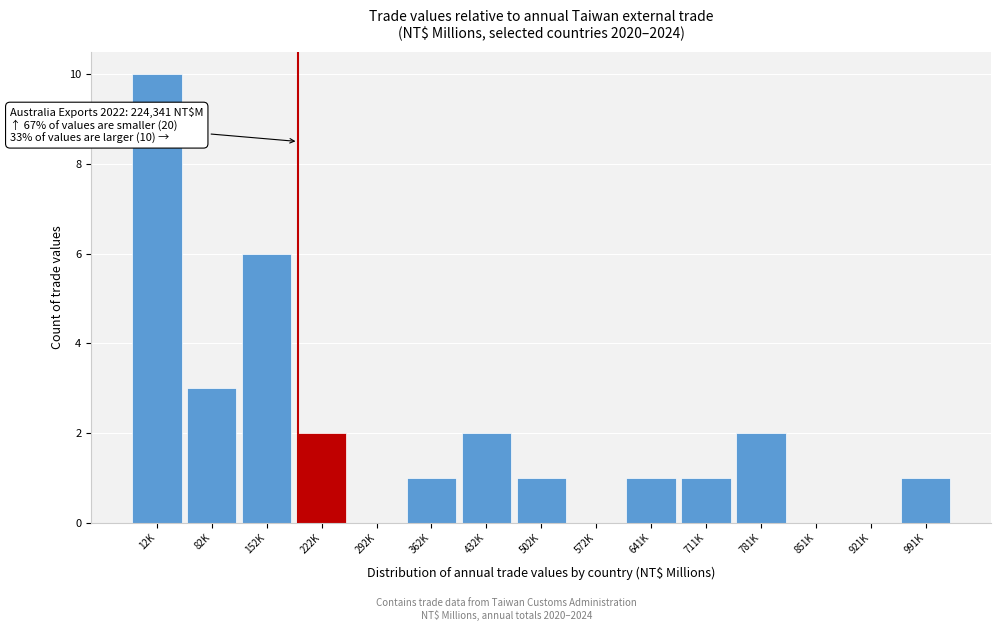

Reading right to left, list all the values displayed in this chart.

991K=1	921K=0	851K=0	781K=2	711K=1	641K=1	572K=0	502K=1	432K=2	362K=1	292K=0	222K=2	152K=6	82K=3	12K=10